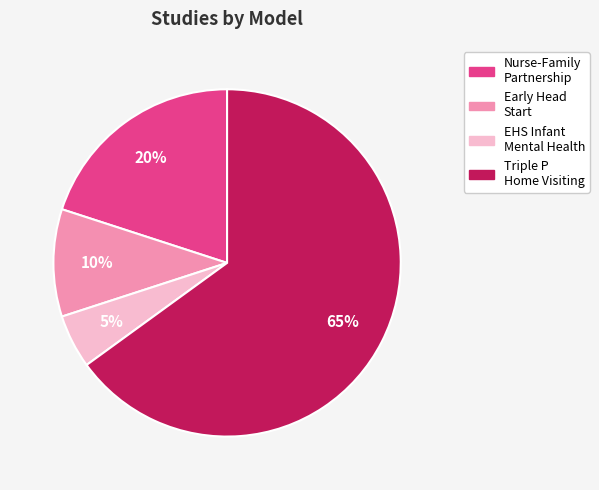

Is there a majority slice in this chart?

Yes